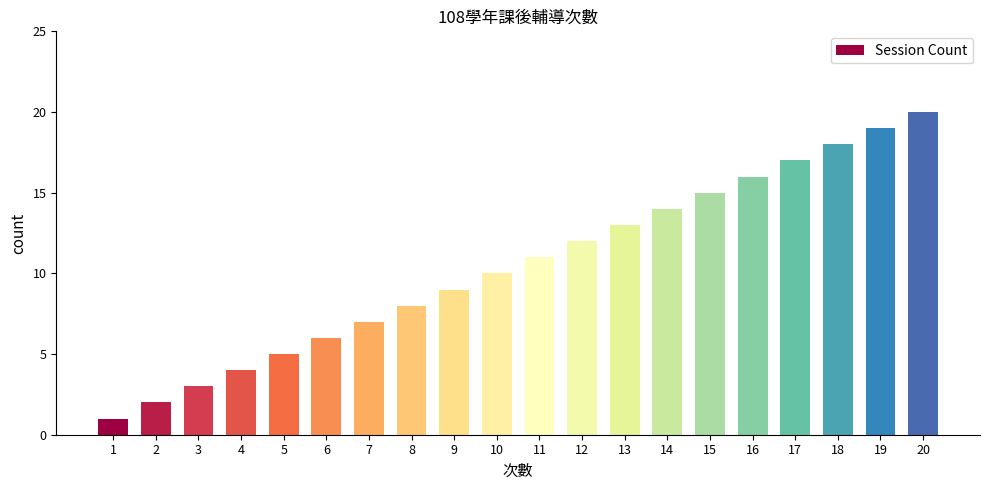

List the labels in order of value, largest first.

20, 19, 18, 17, 16, 15, 14, 13, 12, 11, 10, 9, 8, 7, 6, 5, 4, 3, 2, 1